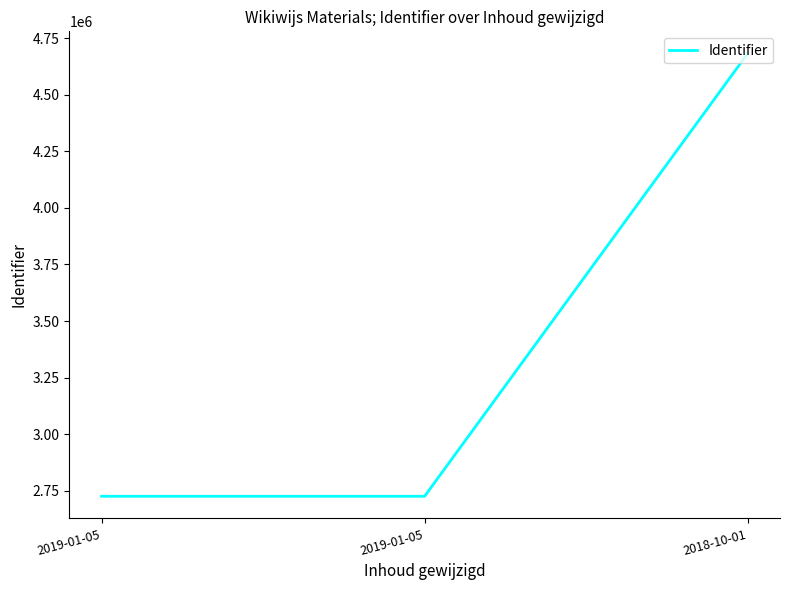

Which category has the lowest value across all series?

2019-01-05